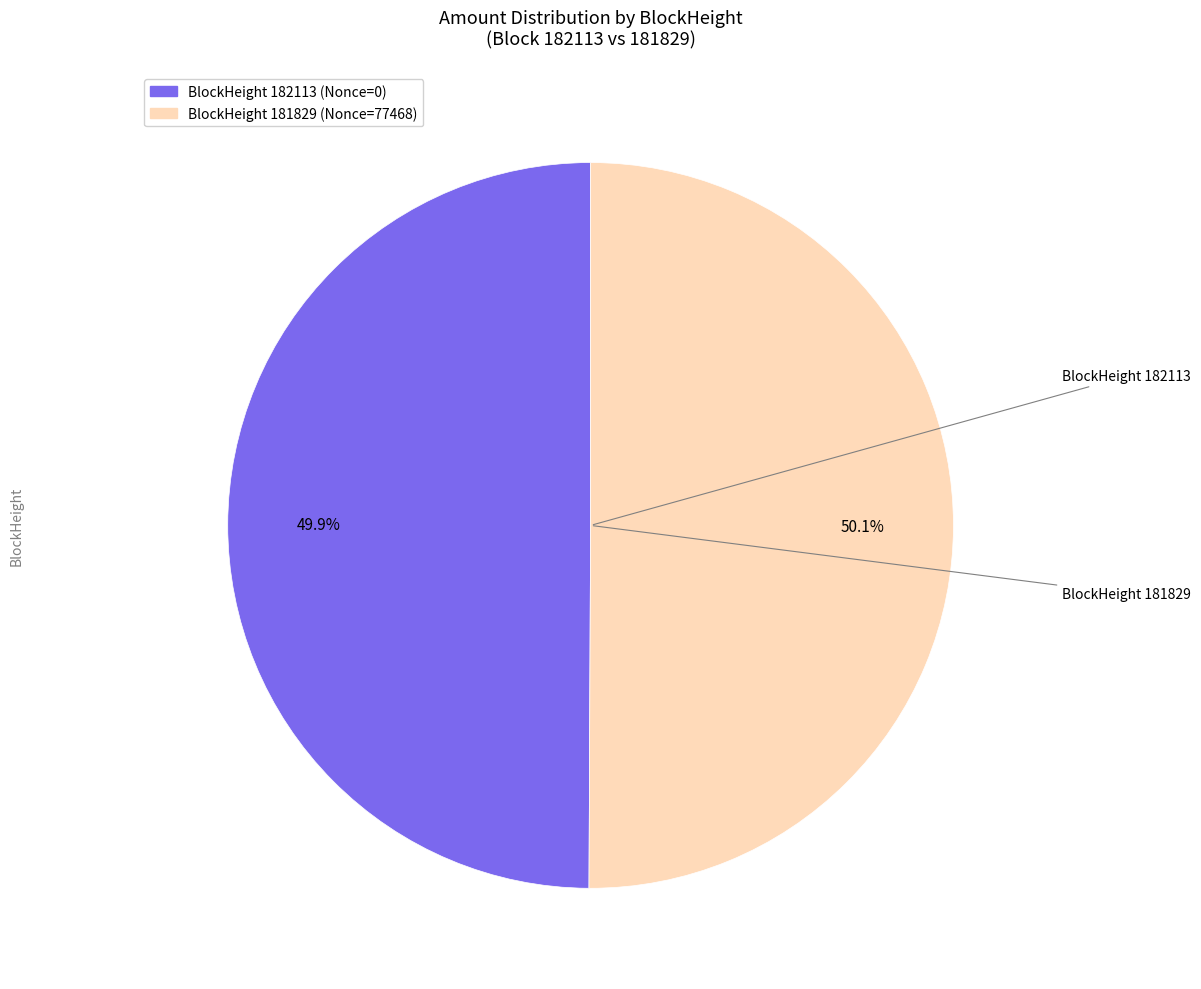

Is there a majority slice in this chart?

Yes